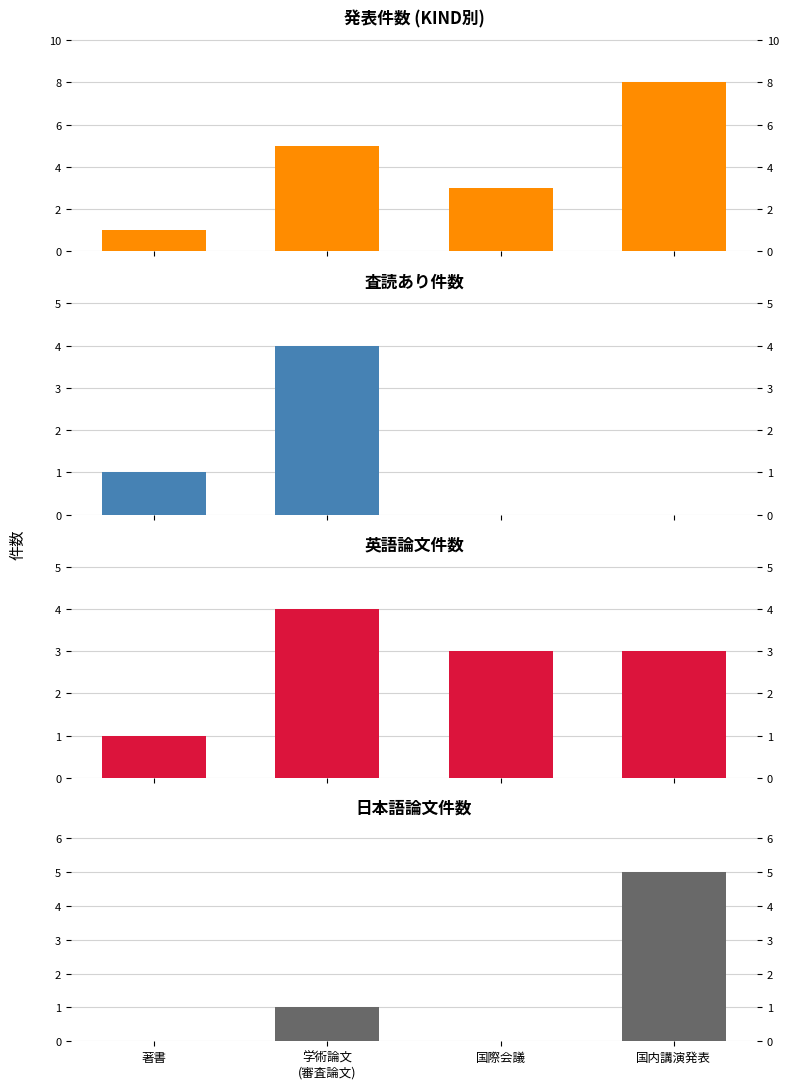

Is it true that 英語 equals 2 at 著書?

False